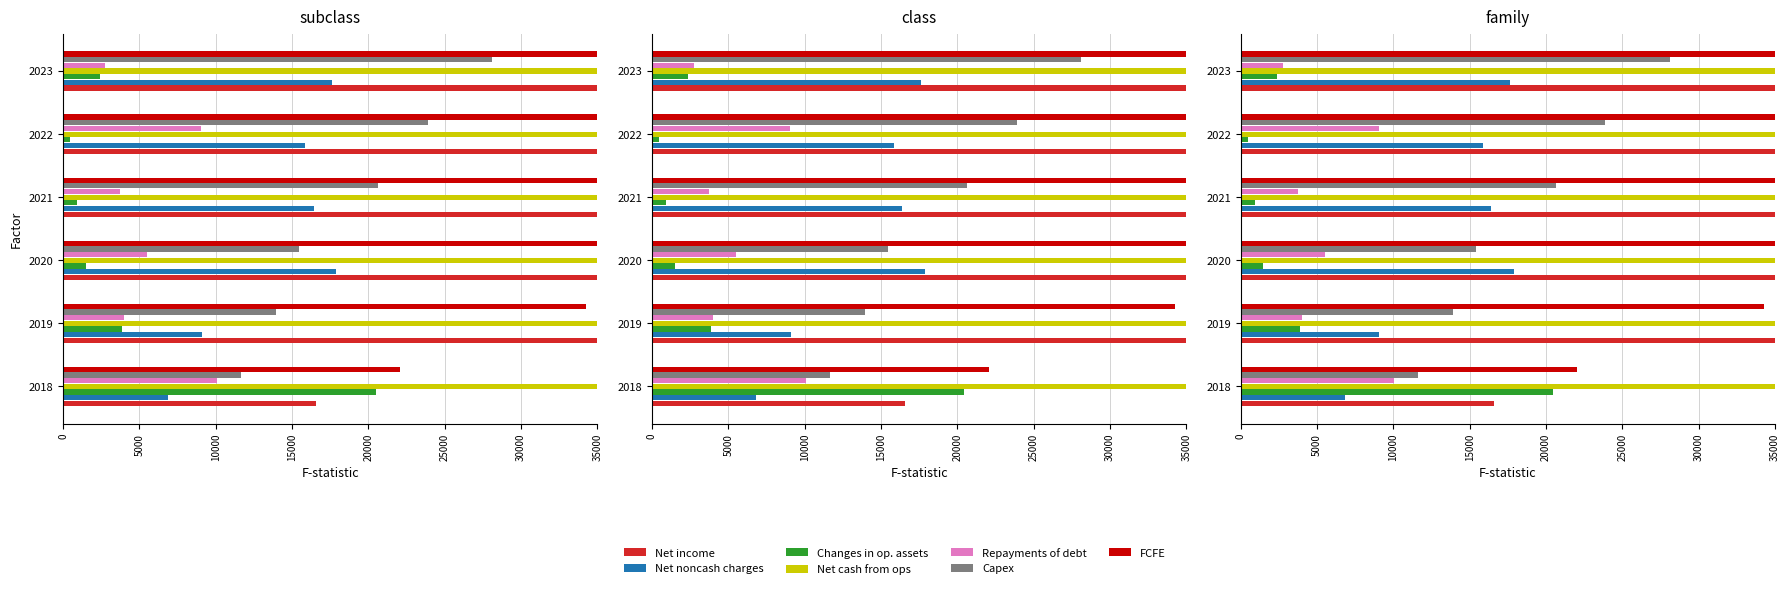

How many values in the Repayments of debt series exceed 5518?

2